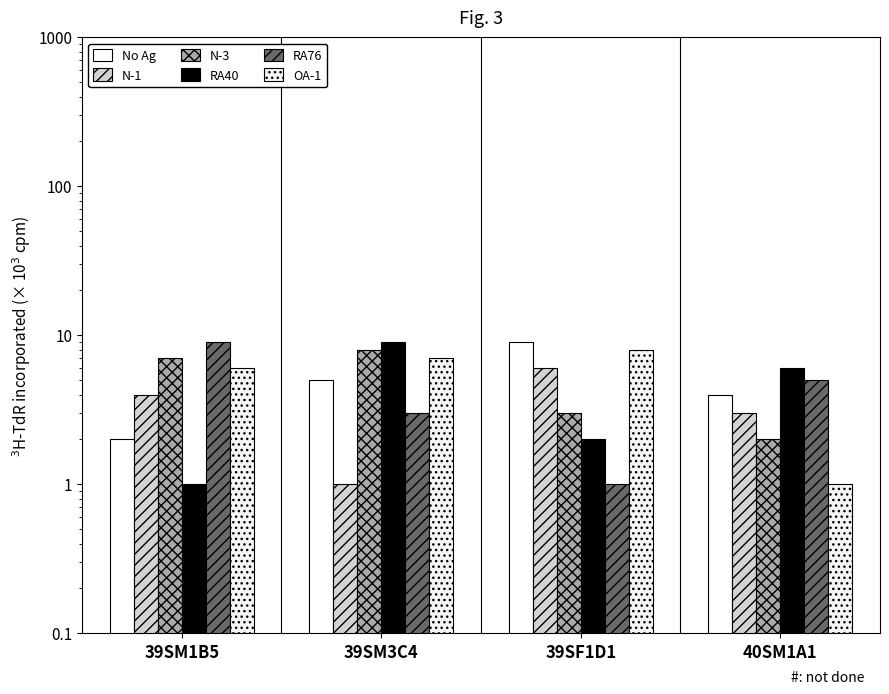

The value of RA40 at 39SF1D1 is 3. True or false?

False